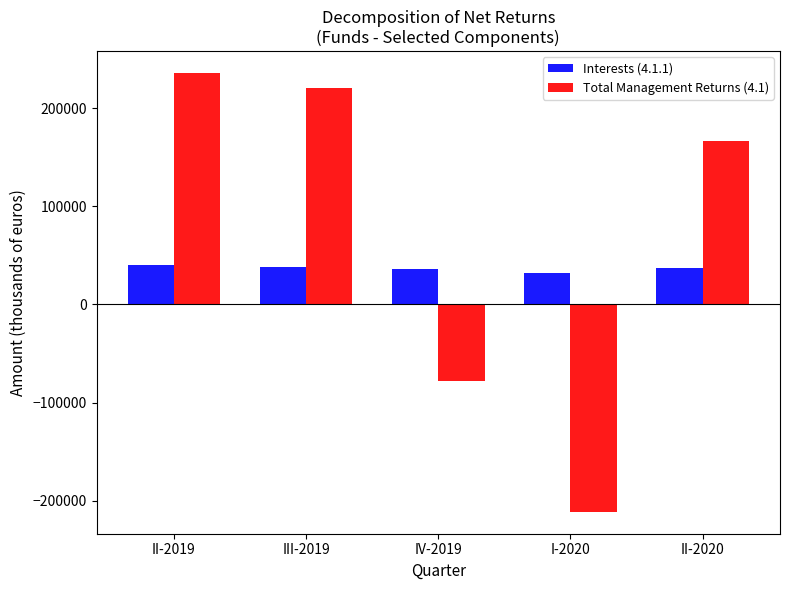

What is the spread (max minus min) of values at II-2019?

195069